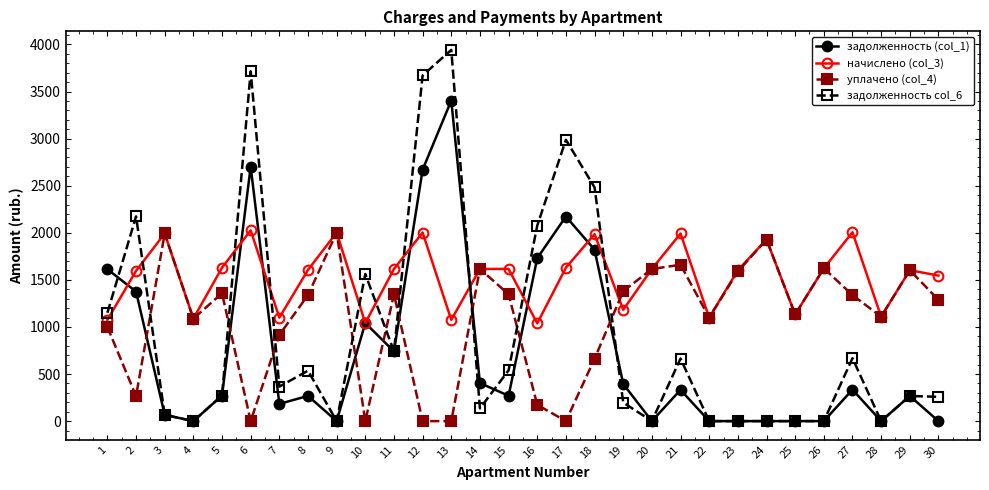

True or false: уплачено (col_4) has more than 0 points higher than both neighbors.

True